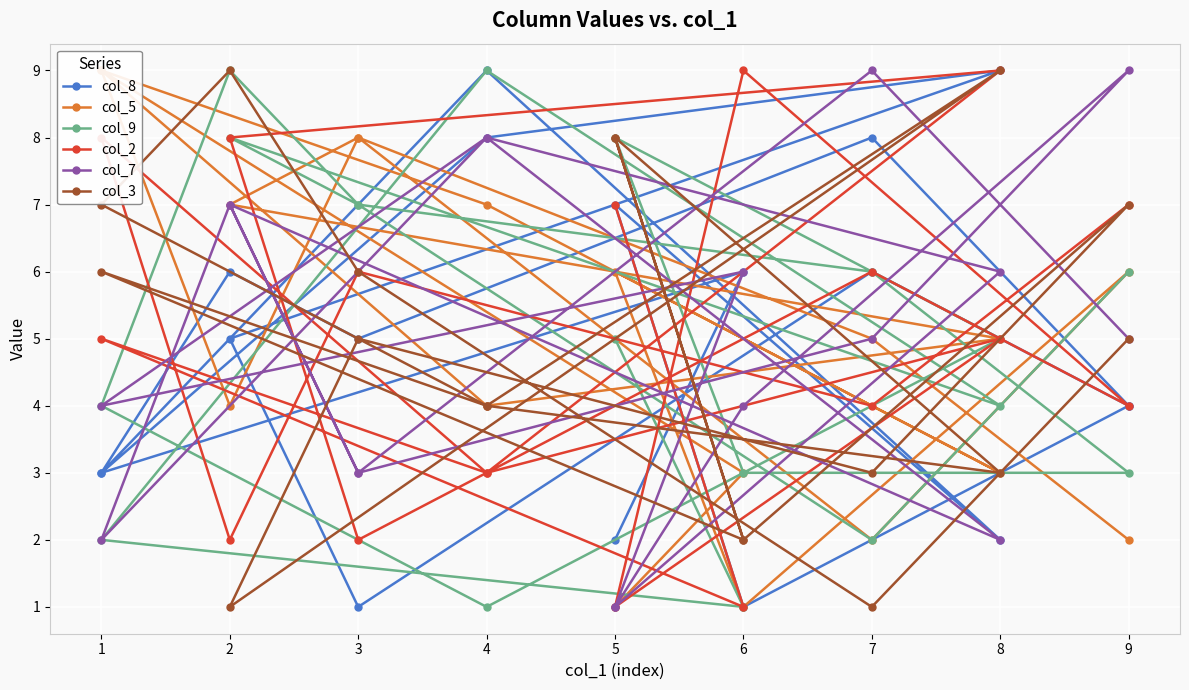

What is the average value of the col_2 series?

5